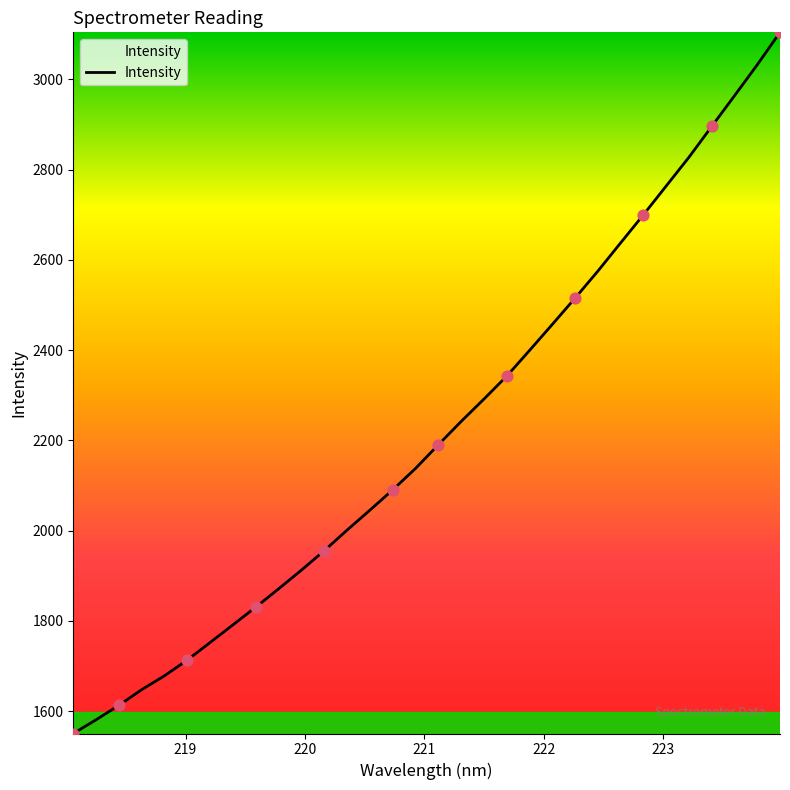

What is the smallest value displayed?

1550.2